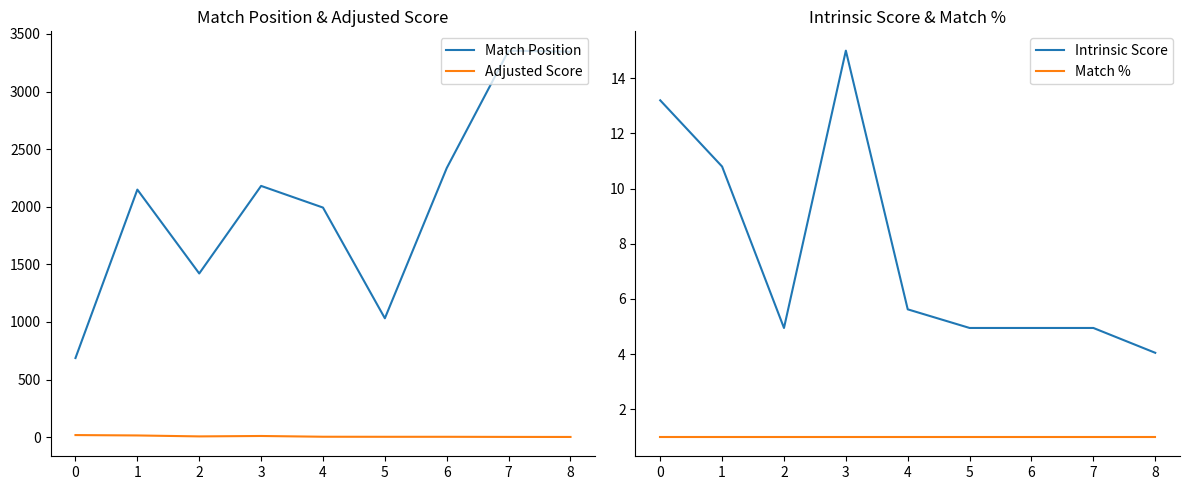

True or false: Intrinsic Score and Adjusted Score intersect in this chart.

True